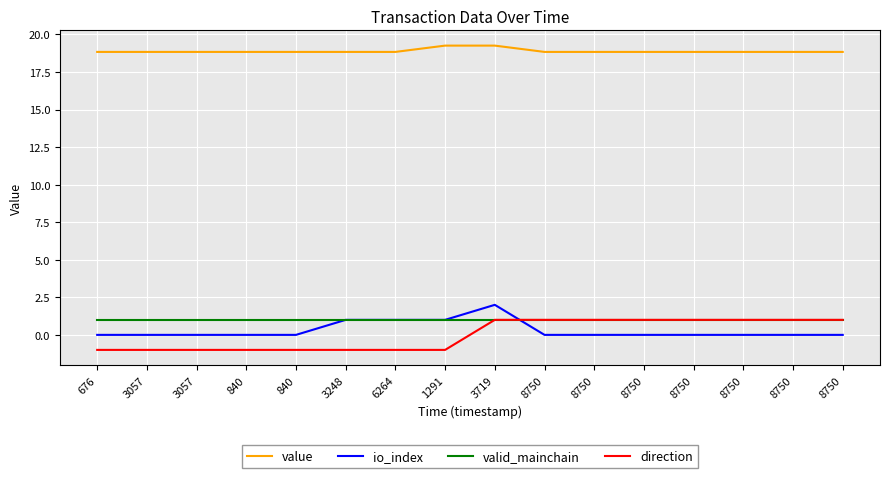

What are all the series names shown in the legend?

value, io_index, valid_mainchain, direction